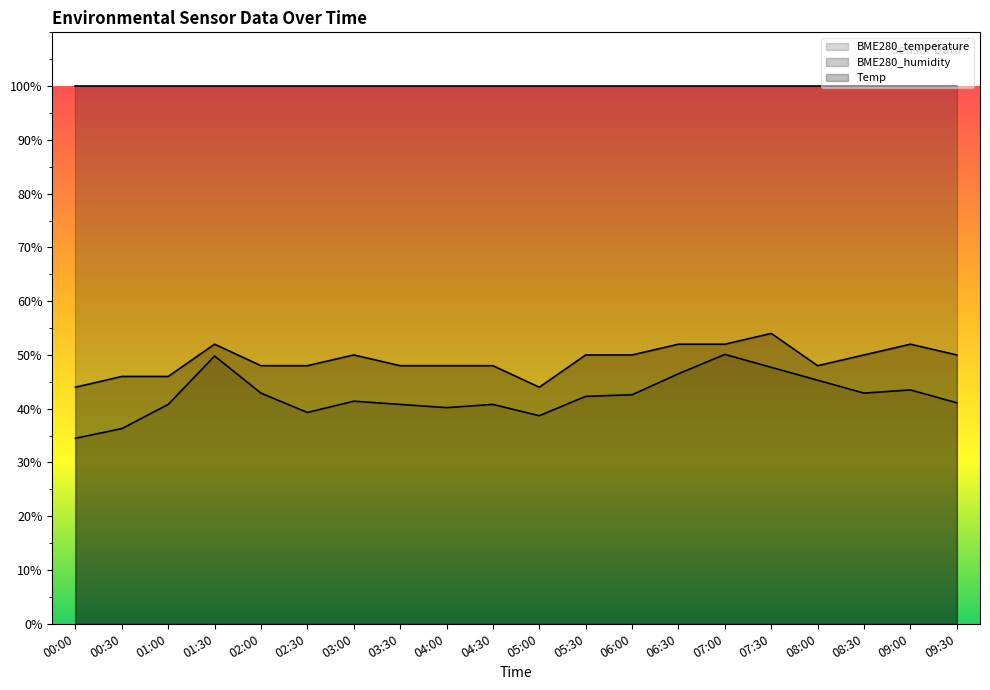

What is the spread (max minus min) of values at 04:30?

59.2